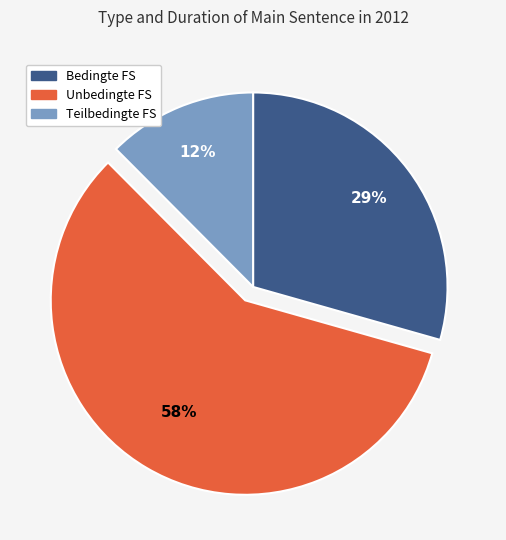

To the nearest percent, what is the difference between the largest and smallest slice percentages?

46%